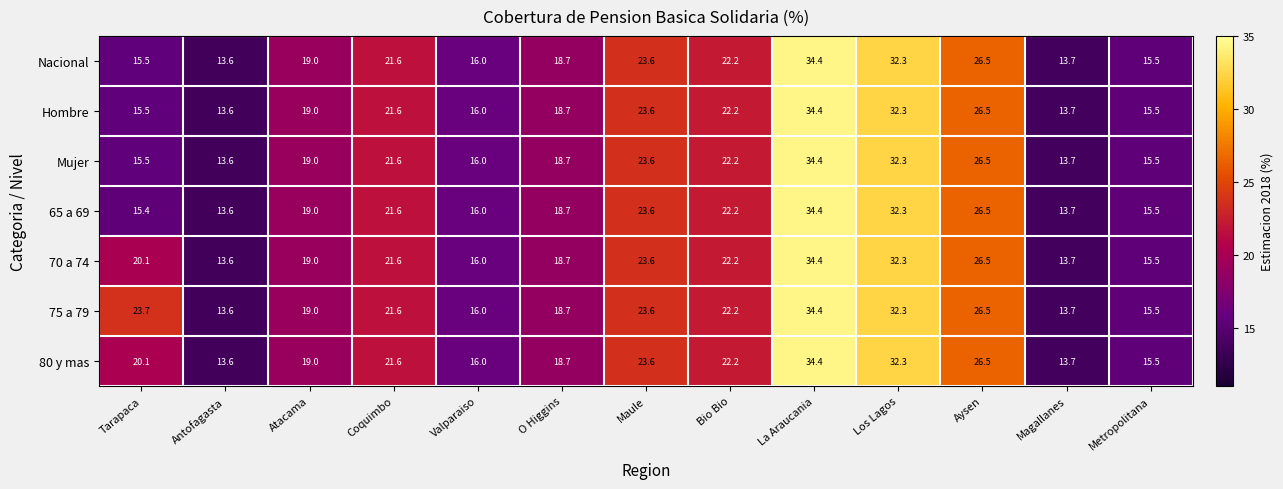

What is the total value across all series at Bio Bio?

155.4